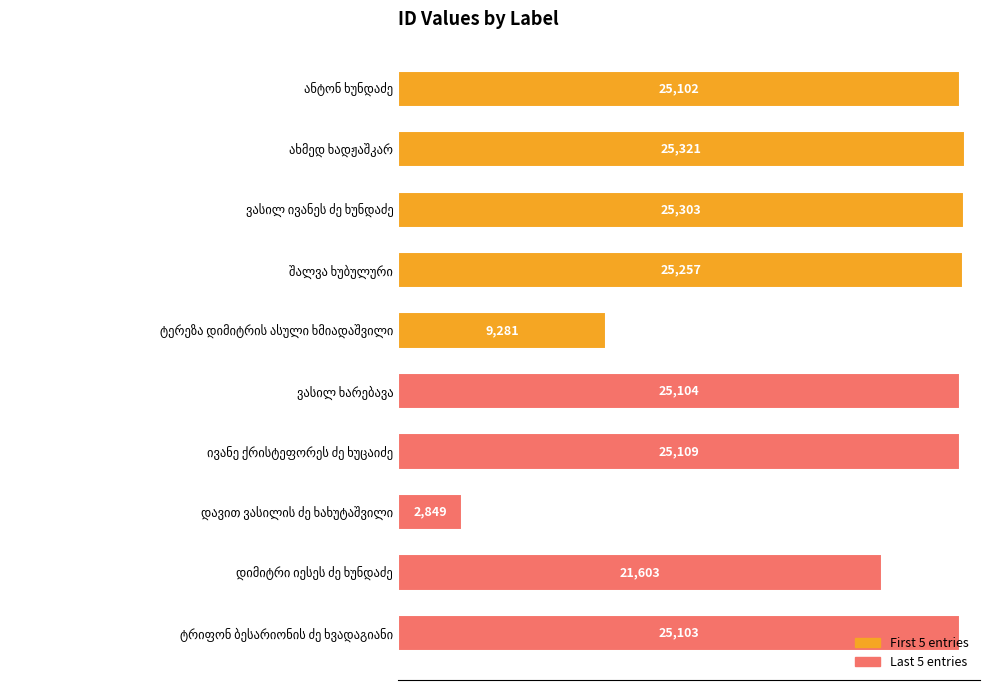

What is the smallest value displayed?

2849